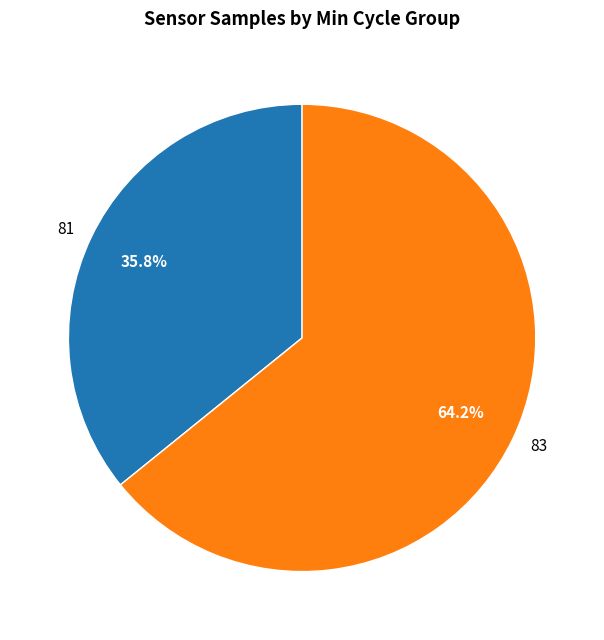

Is there any slice that represents more than half of the pie?

Yes